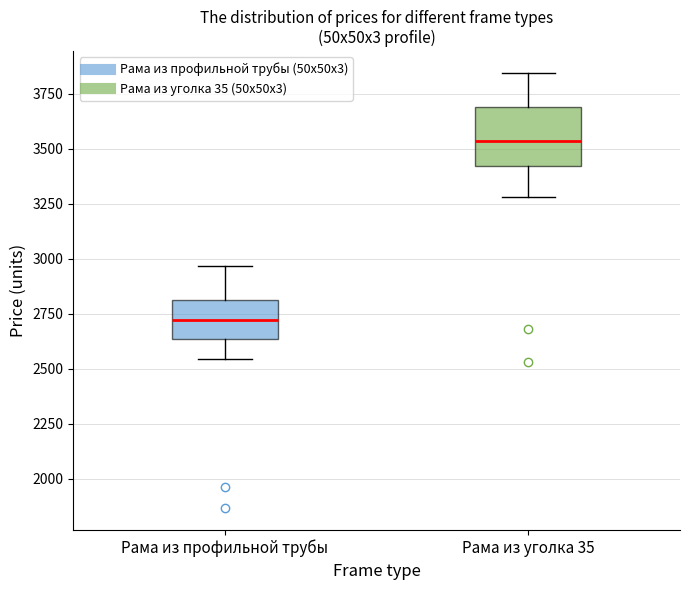

Which box's median line is the highest?

Рама из уголка 35